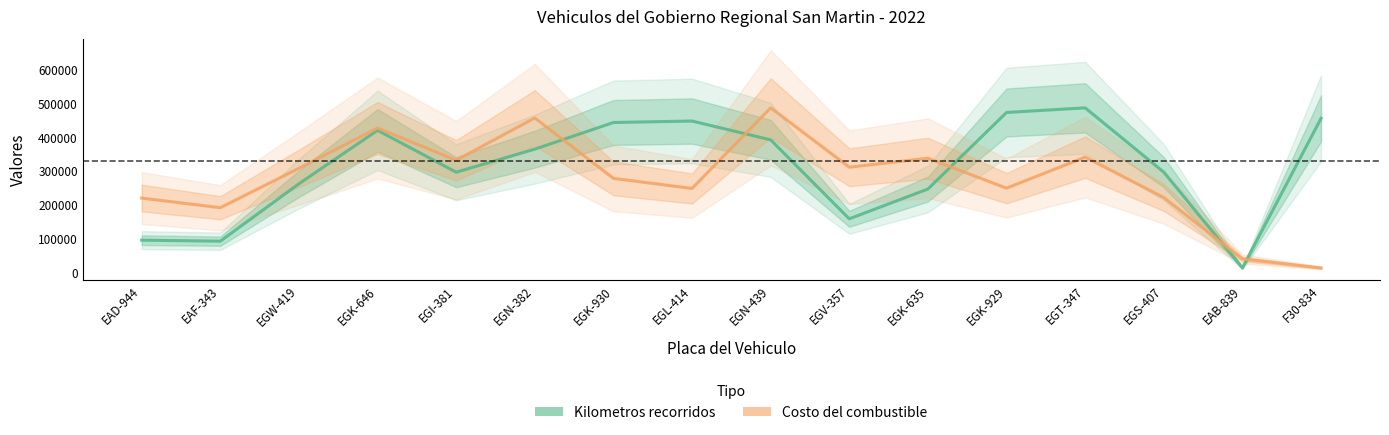

Rank the series by their average value, from lowest to highest.

Costo del combustible (normalizado), Kilometros recorridos